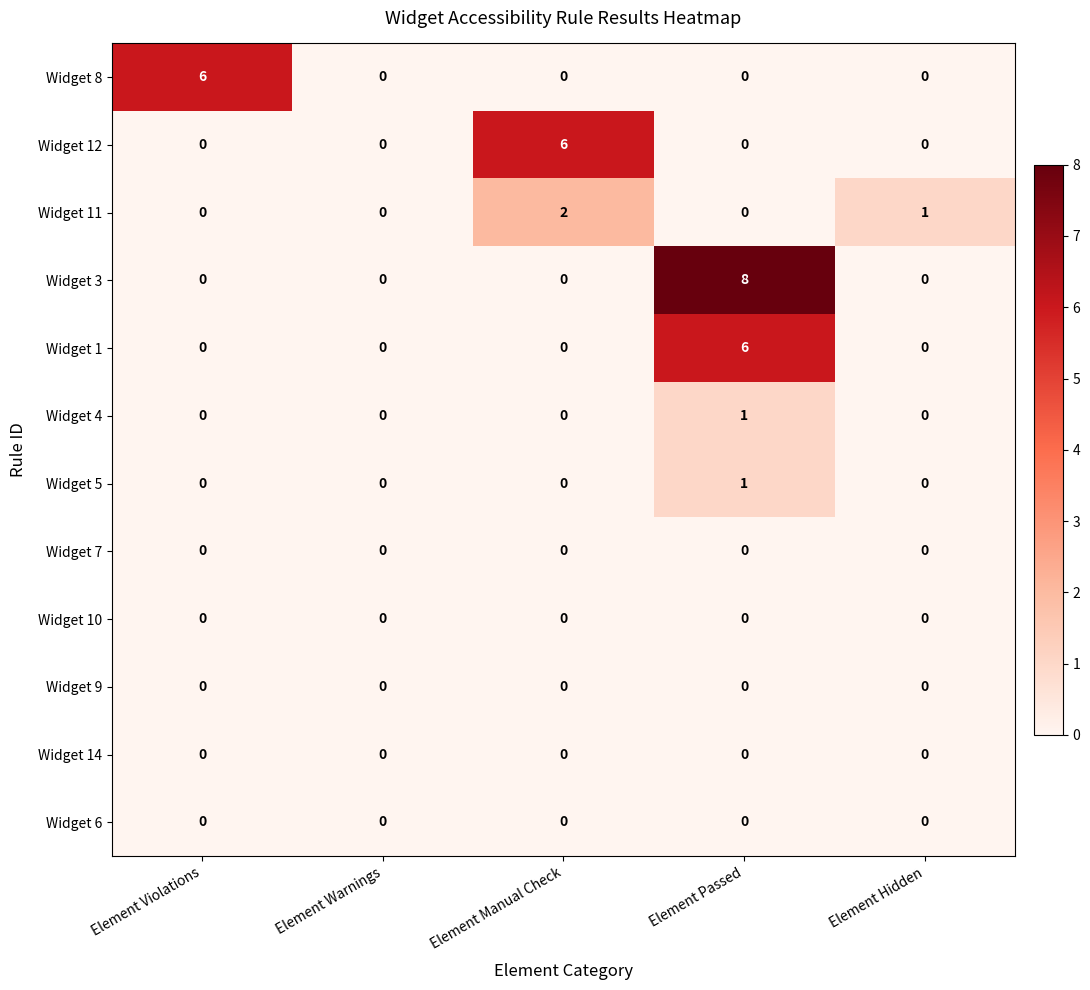

What is the sum of all Widget 3 values?

8